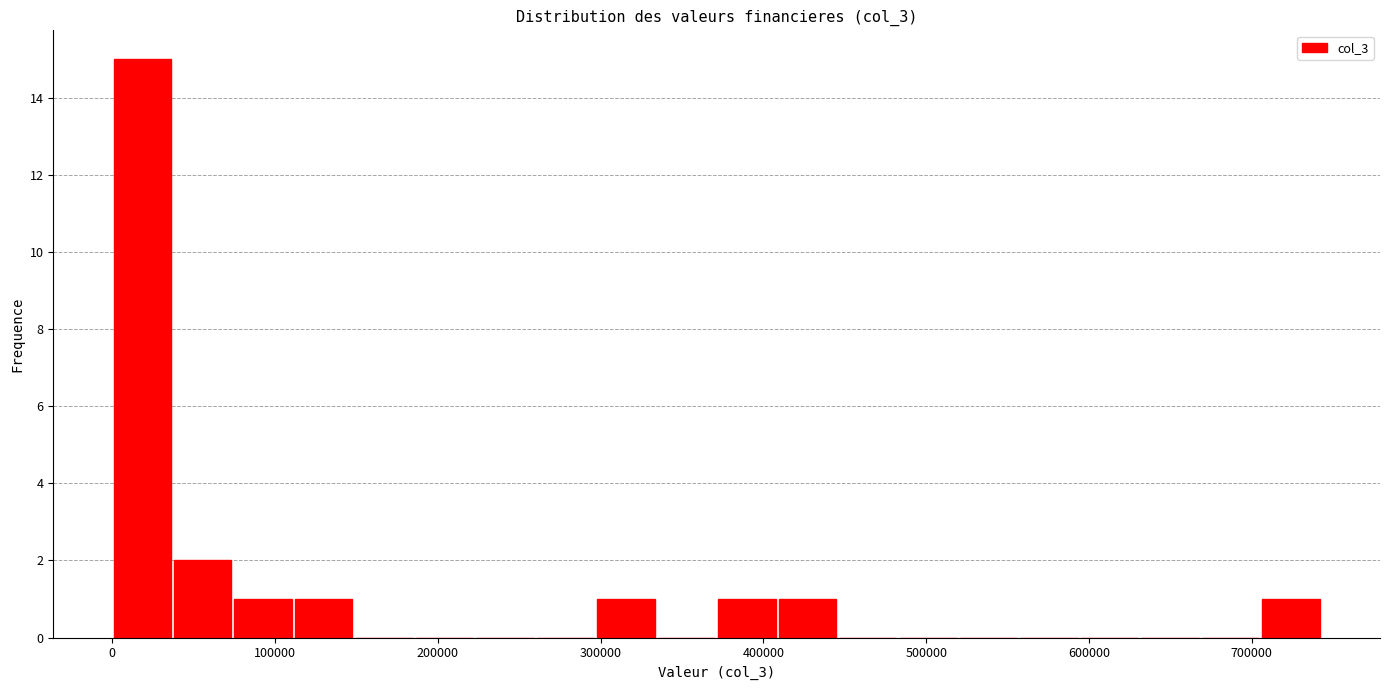

Read against the x-axis, roughly where is the centre of the tallest bar?

20000